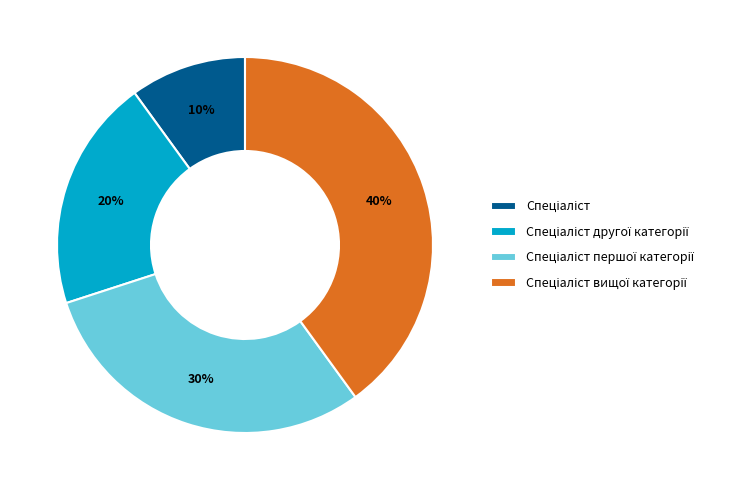

Does any single category account for the majority?

No